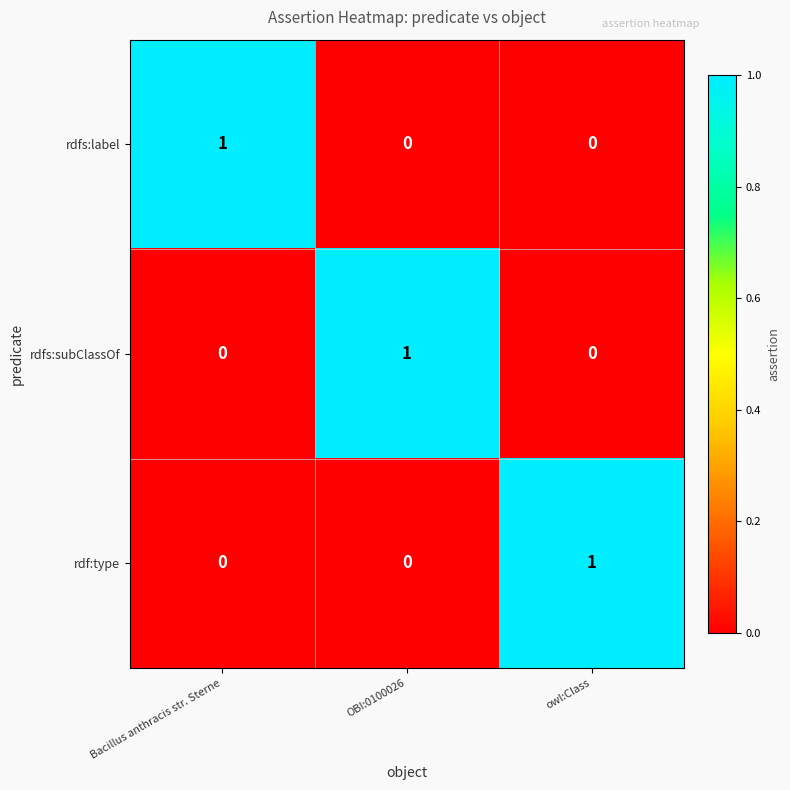

True or false: rdf:type has a value of 0 at Bacillus anthracis str. Sterne.

True